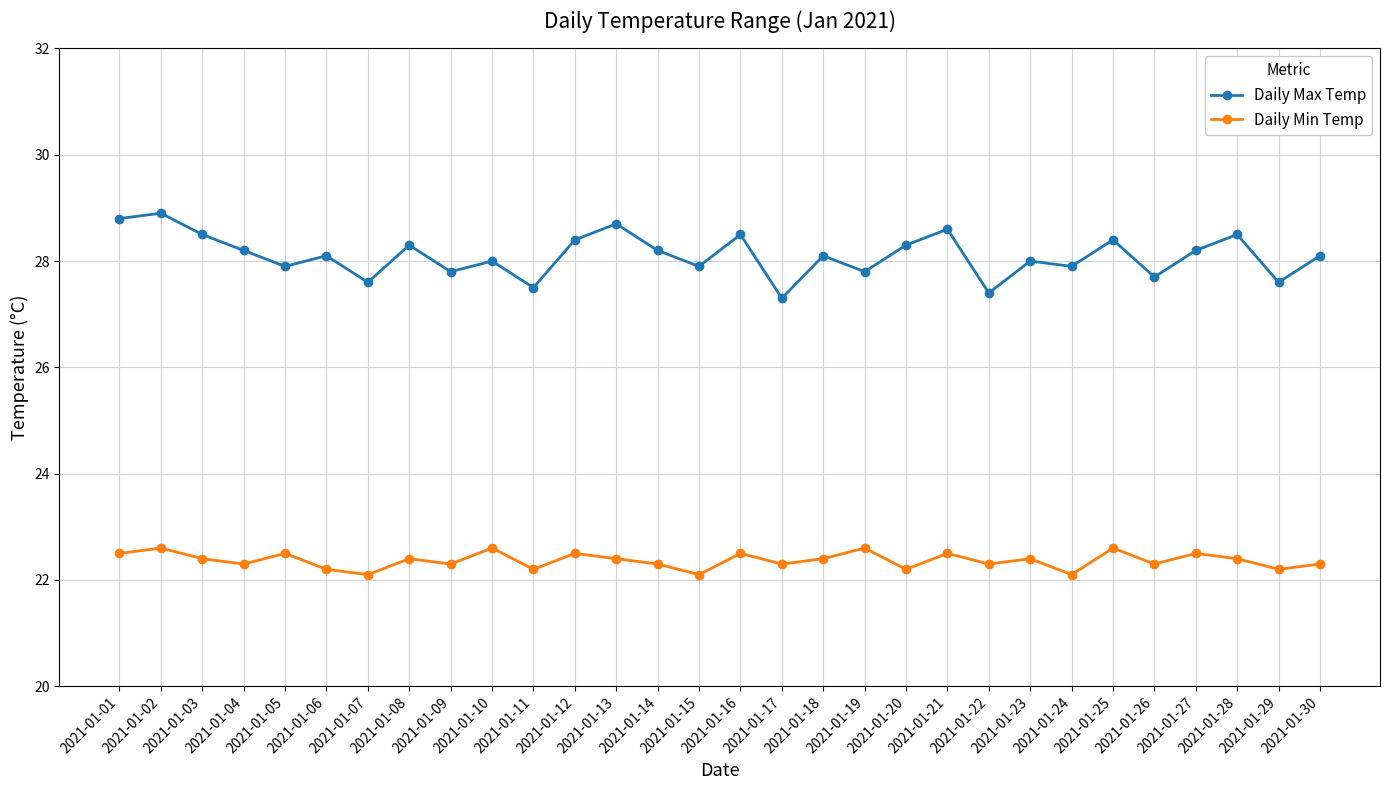

How many interior local valleys does the Daily Max Temp series have?

11